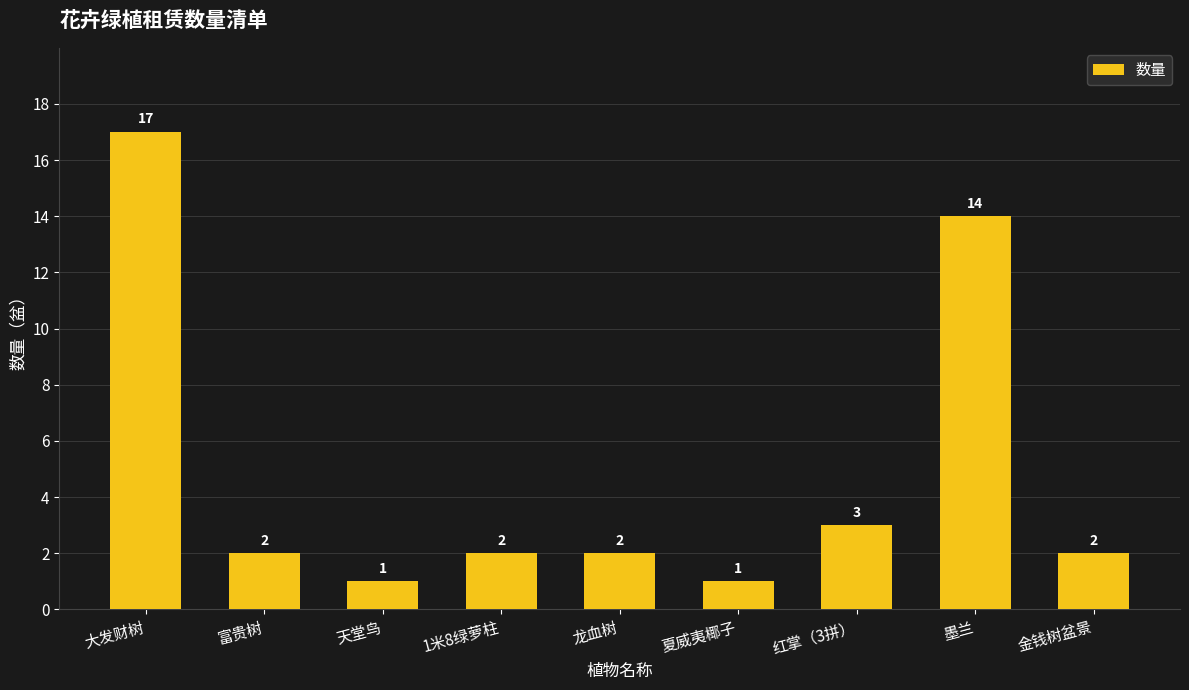

The value at 富贵树 is 1. True or false?

False